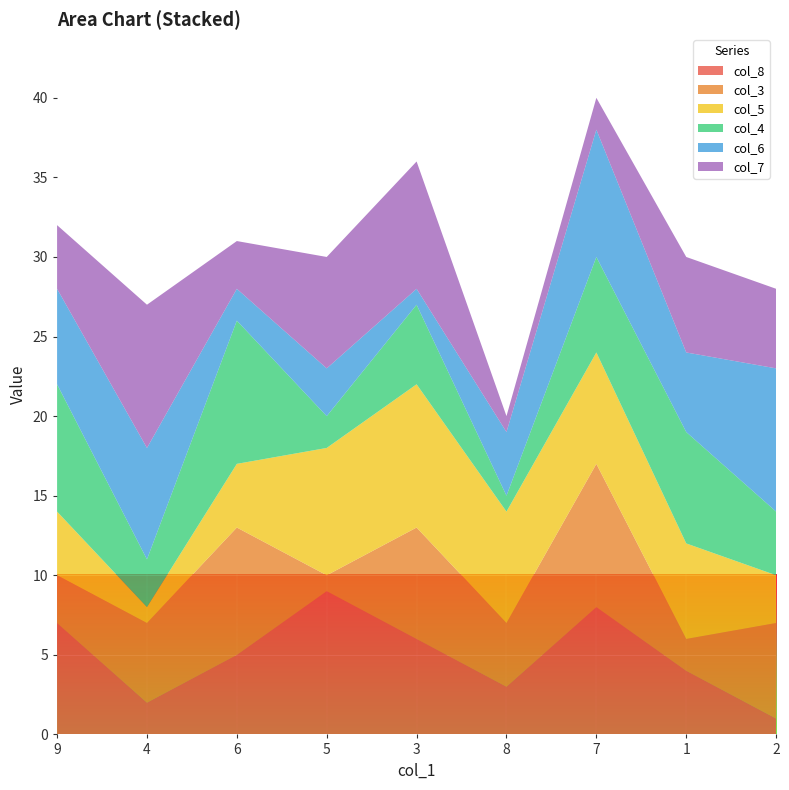

Reading left to right, extract all data points from this chart.

col_8: 7	2	5	9	6	3	8	4	1
col_3: 3	5	8	1	7	4	9	2	6
col_5: 4	1	4	8	9	7	7	6	3
col_4: 8	3	9	2	5	1	6	7	4
col_6: 6	7	2	3	1	4	8	5	9
col_7: 4	9	3	7	8	1	2	6	5